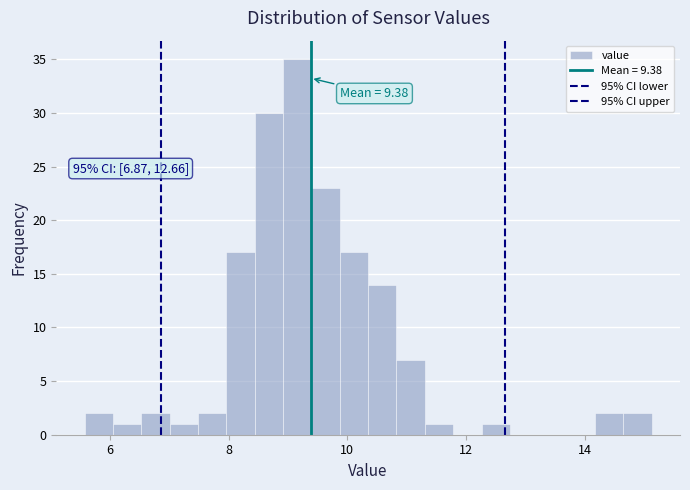

Around what value on the x-axis is the tallest bar? Give the approximate position of its centre, as read against the axis.

9.2